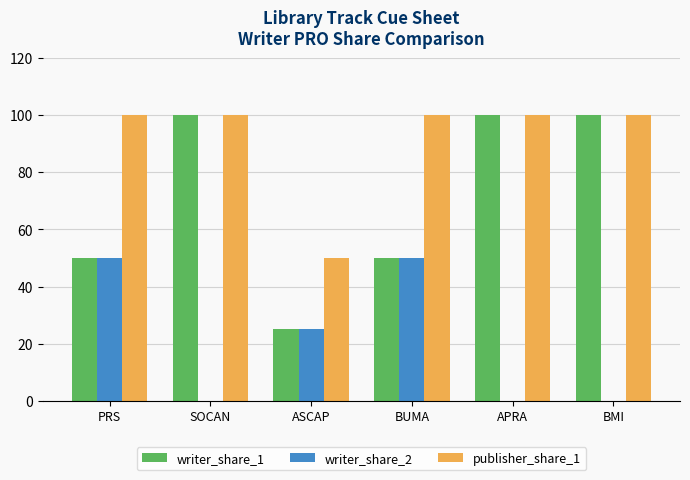

What is the total value across all series at APRA?

200